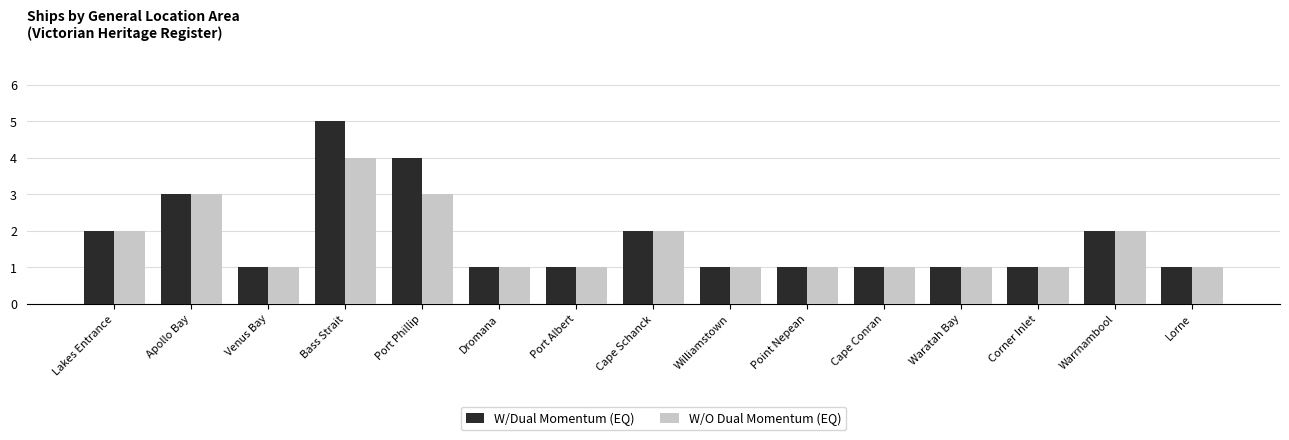

Between Lakes Entrance and Bass Strait, which series saw the biggest shift?

W/Dual Momentum (EQ)